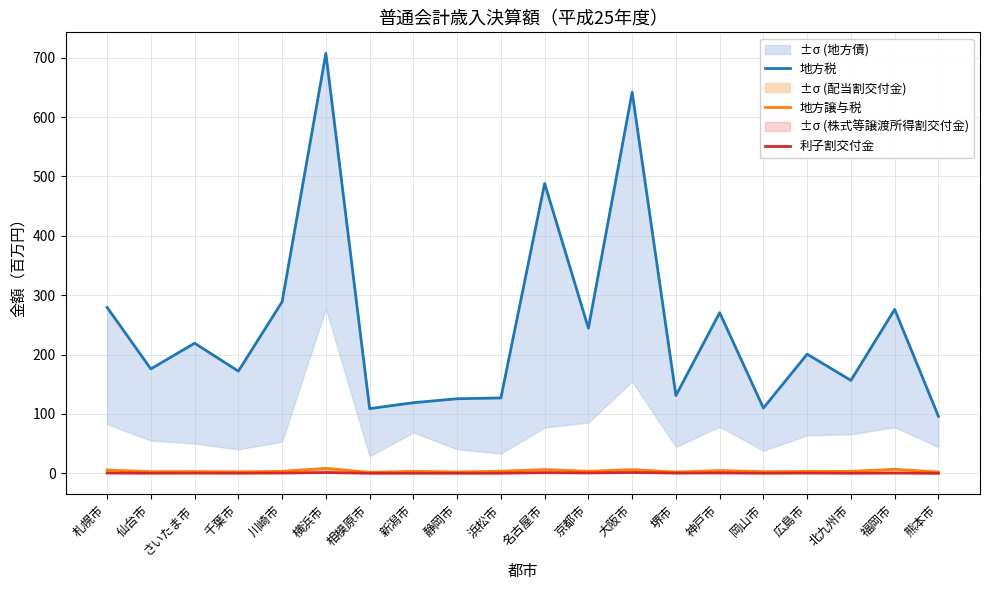

At 新潟市, list the series in order from smallest to largest.

利子割交付金, 地方譲与税, 地方税